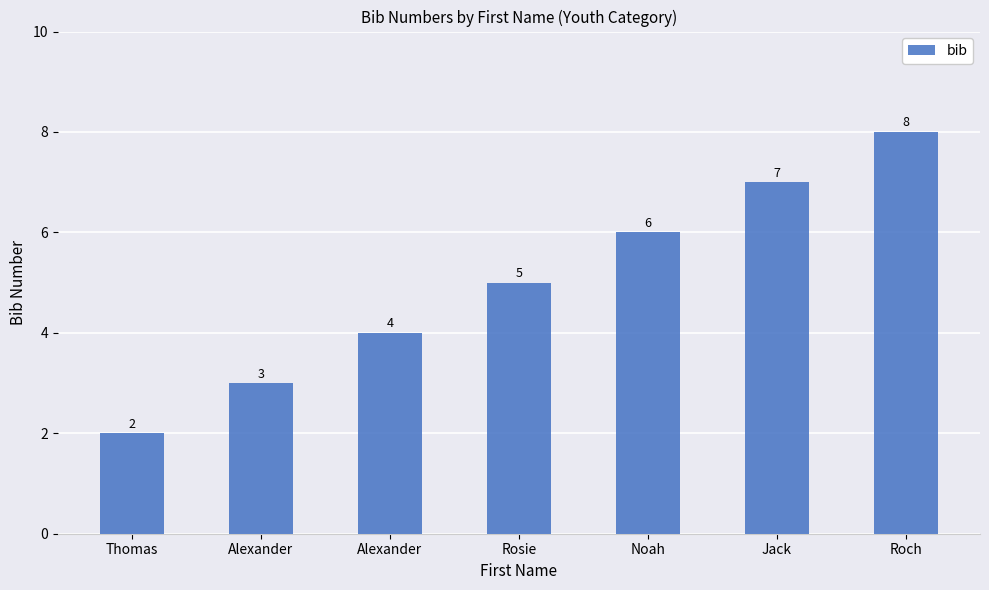

What is the sum of all values?

35